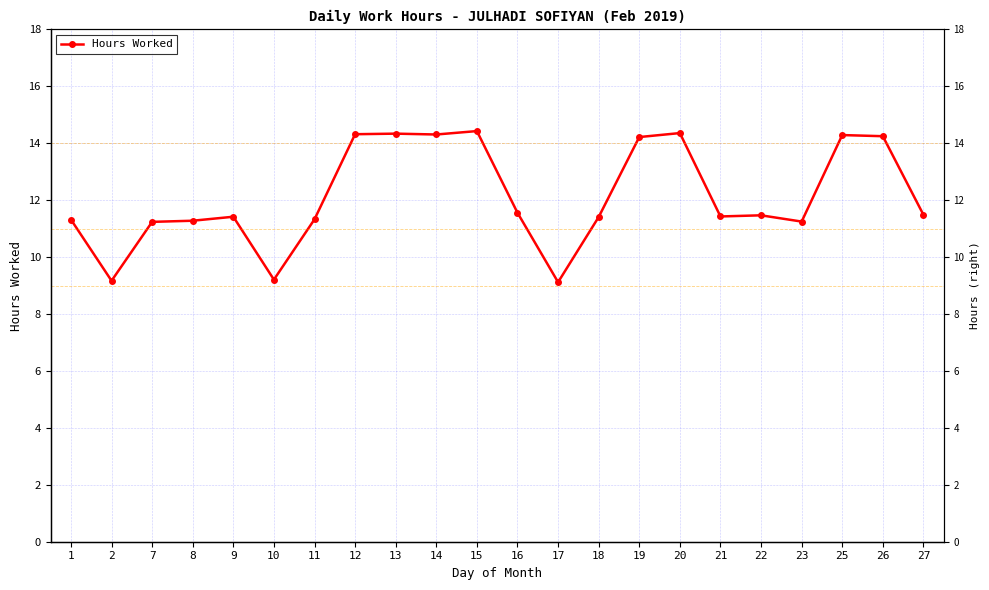

The chart shows a value of 14.3 at 25. True or false?

True